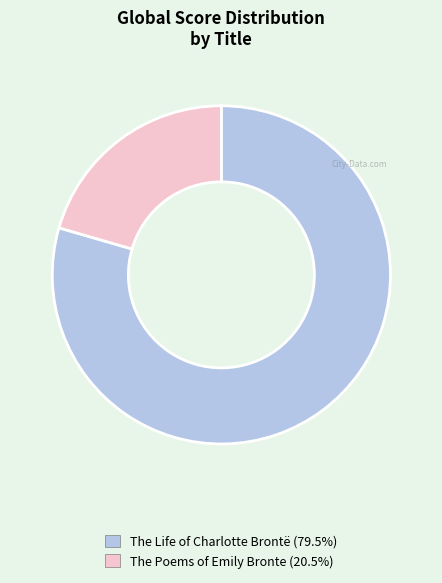

Is there a majority slice in this chart?

Yes